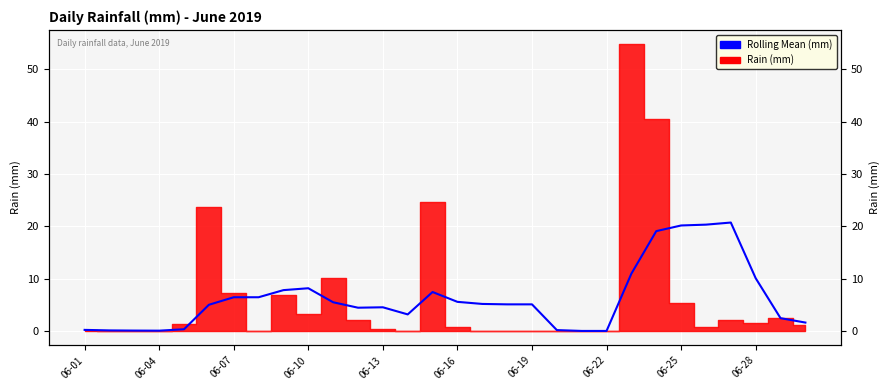

True or false: there are more than 1 points higher than both neighbors.

True